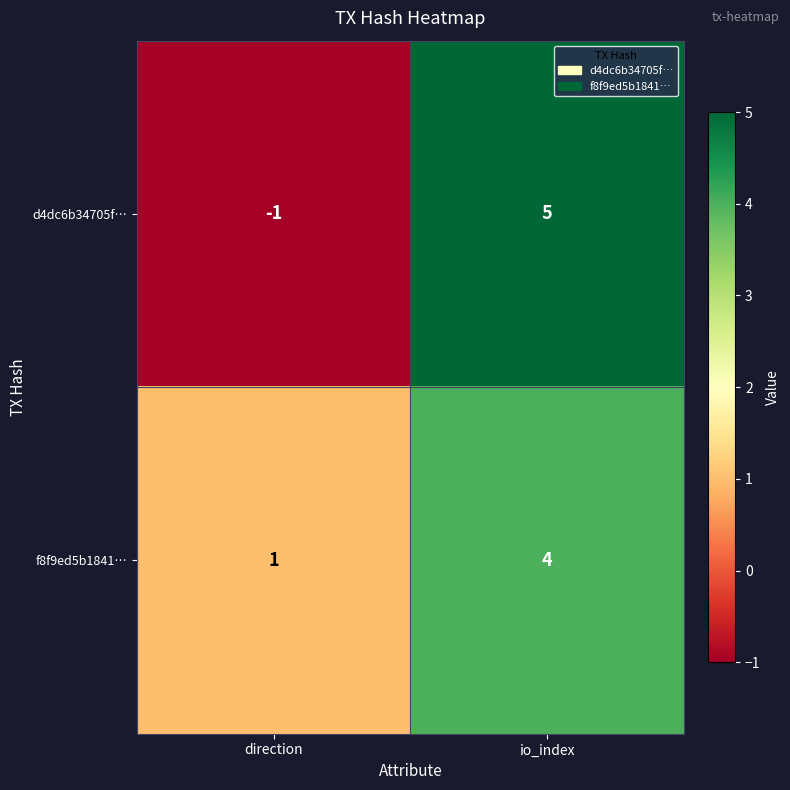

What is the smallest value displayed?

-1